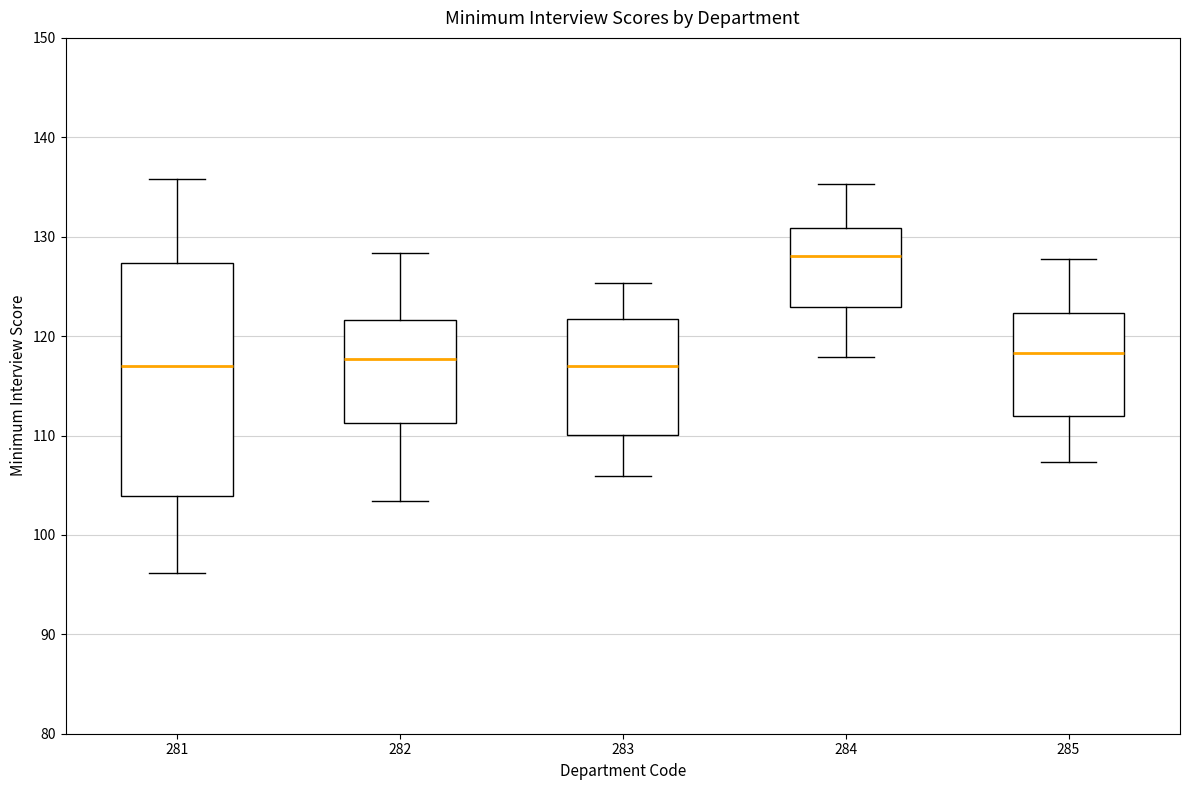

Which box is the tallest, from its lower edge to its upper edge?

281